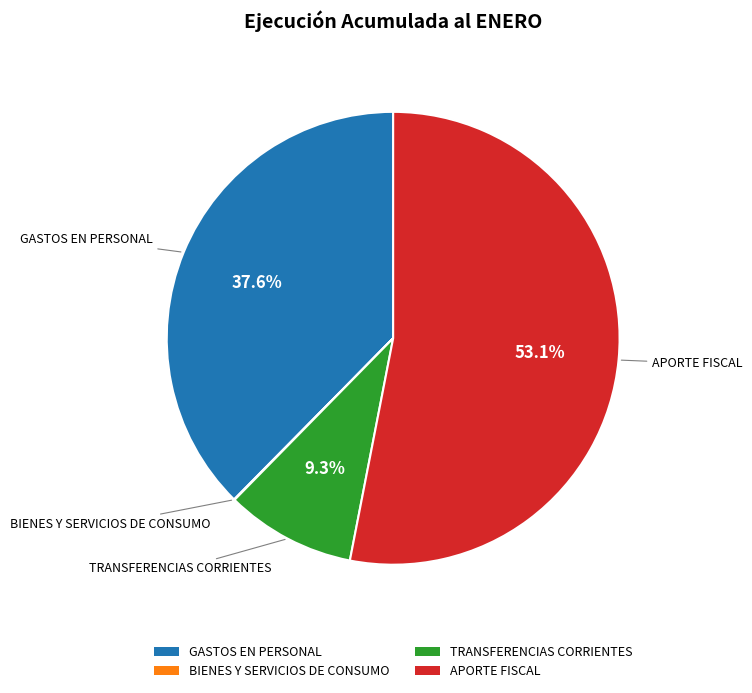

Is TRANSFERENCIAS CORRIENTES the majority of the pie?

No